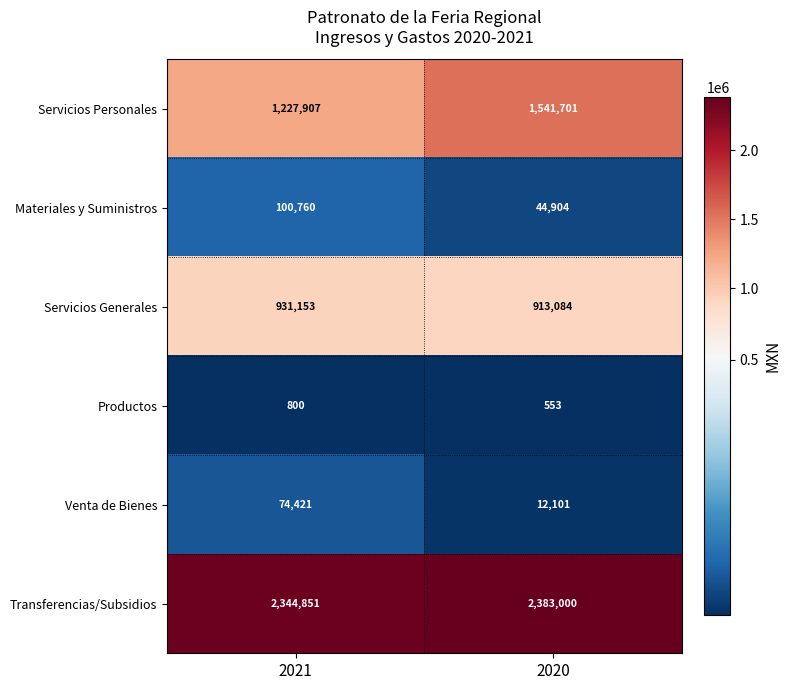

The Materiales y Suministros series shows 54225 at 2021. True or false?

False